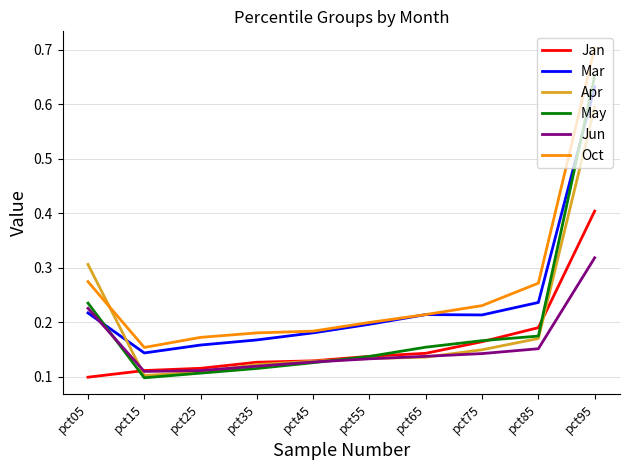

At pct95, list the series in order from largest to smallest.

Oct, May, Mar, Apr, Jan, Jun